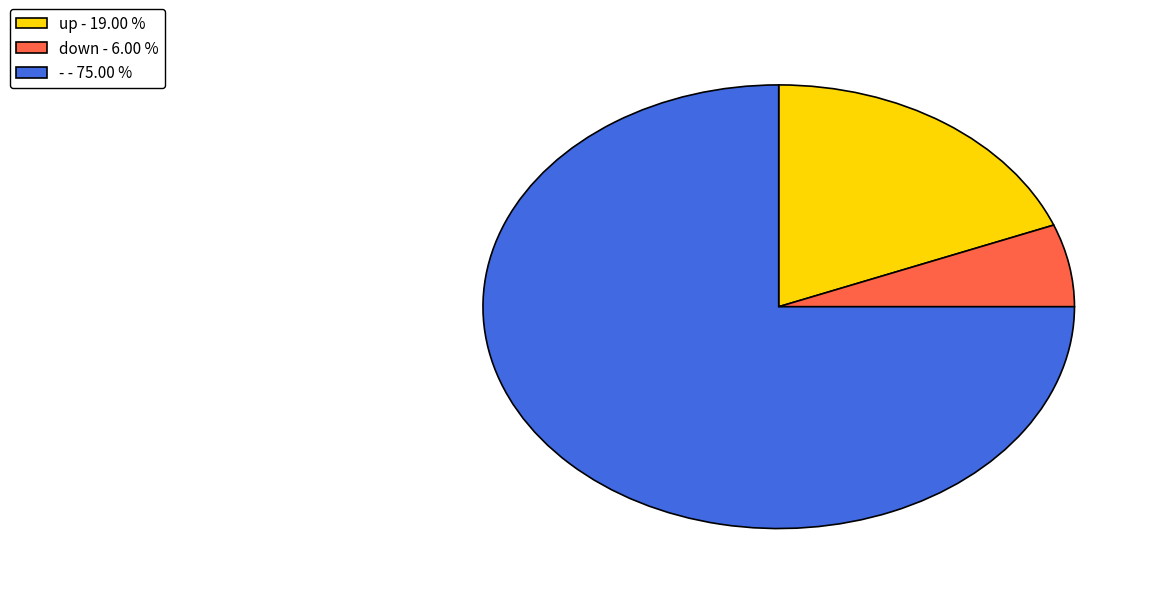

Is - - 75.00 % the majority of the pie?

Yes